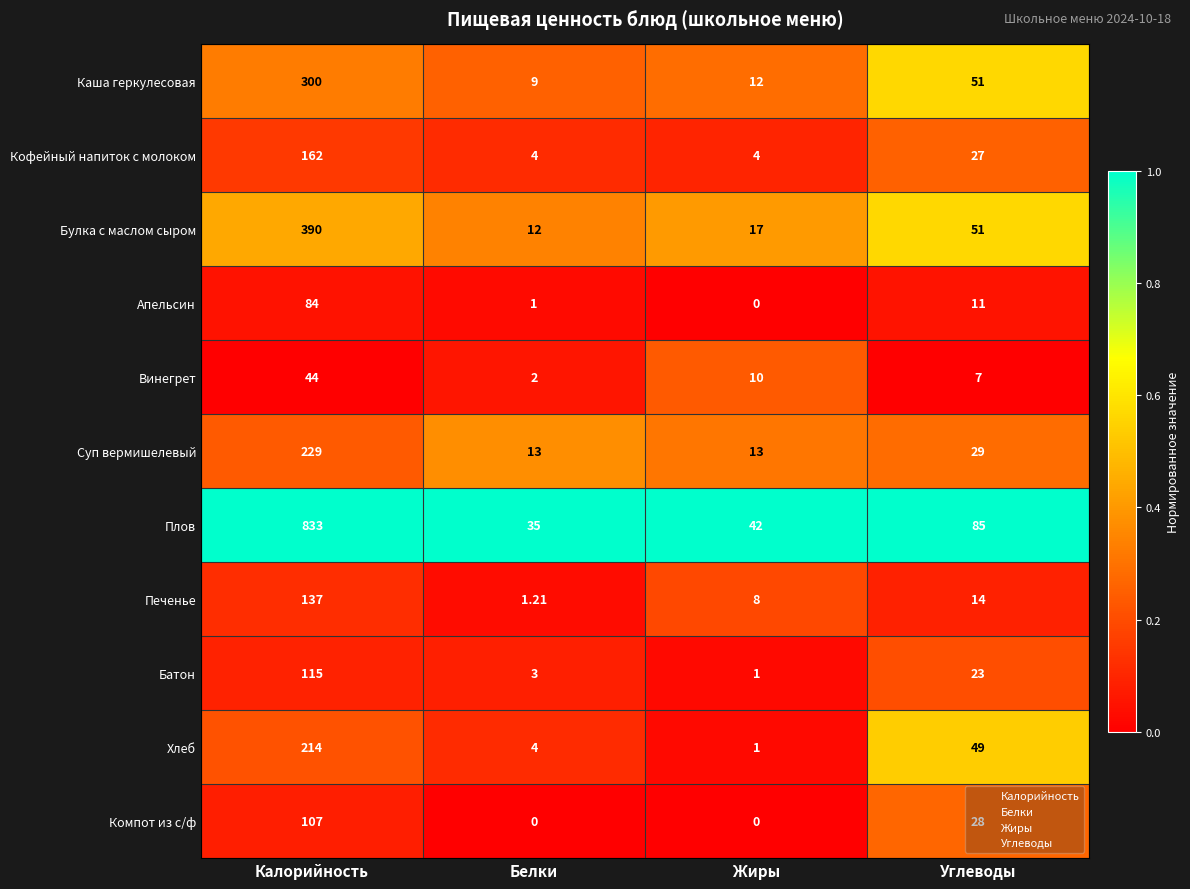

Is the value of Каша геркулесовая at Белки greater than the value of Винегрет at Жиры?

No